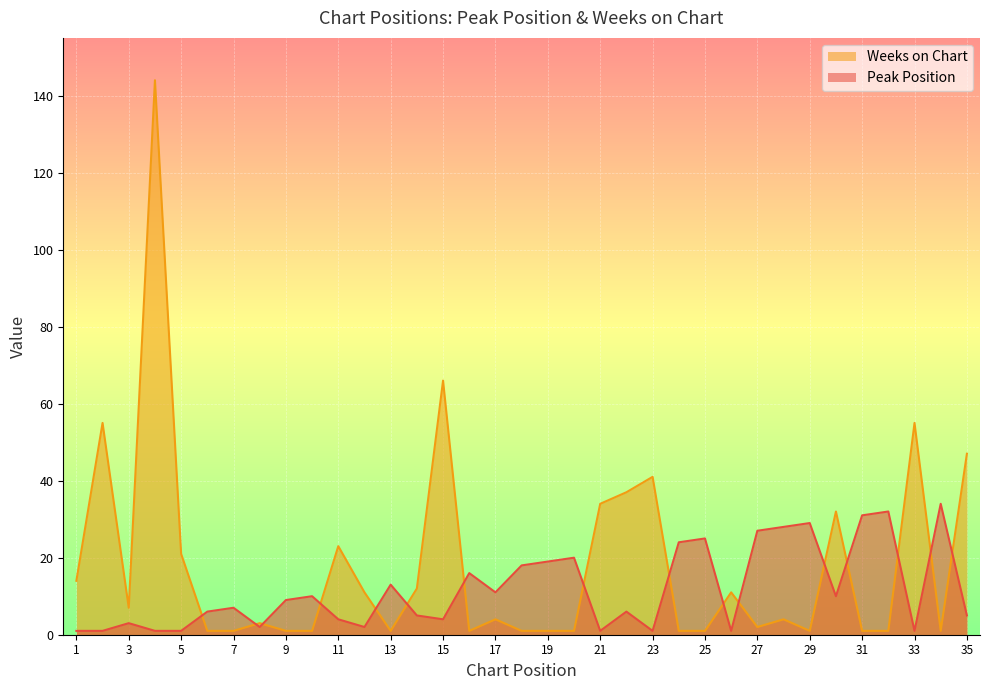

How many intersections are there between Peak Position and Weeks on Chart?

16